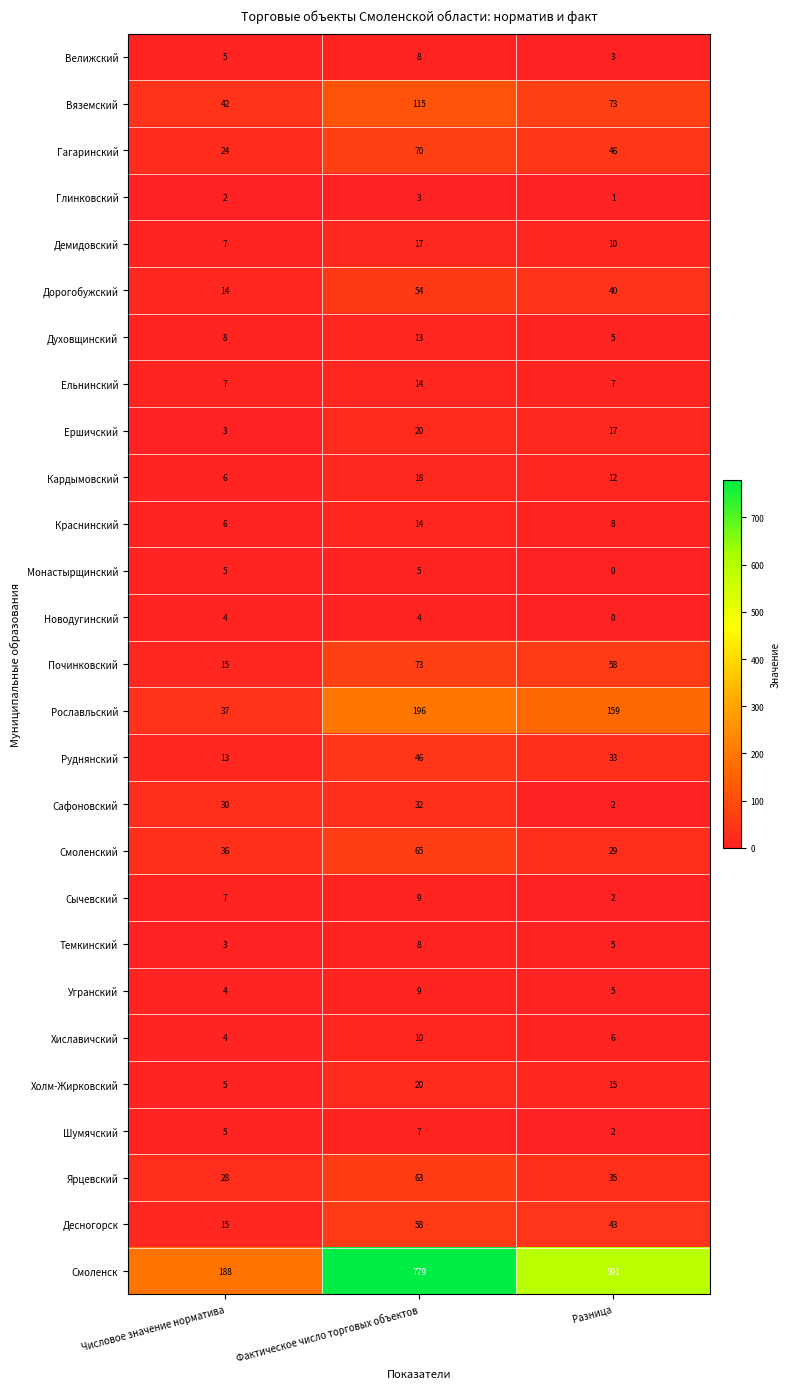

At which label does Ершичский reach its peak?

Фактическое число торговых объектов